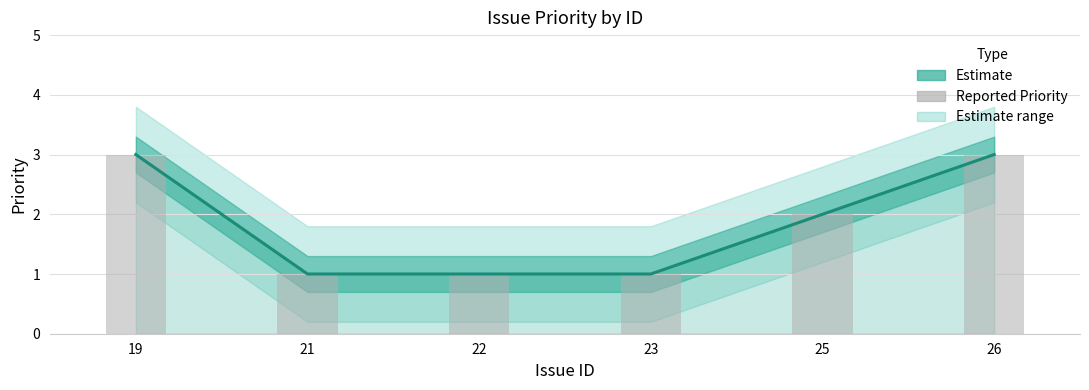

How many values are between 1 and 3?

6